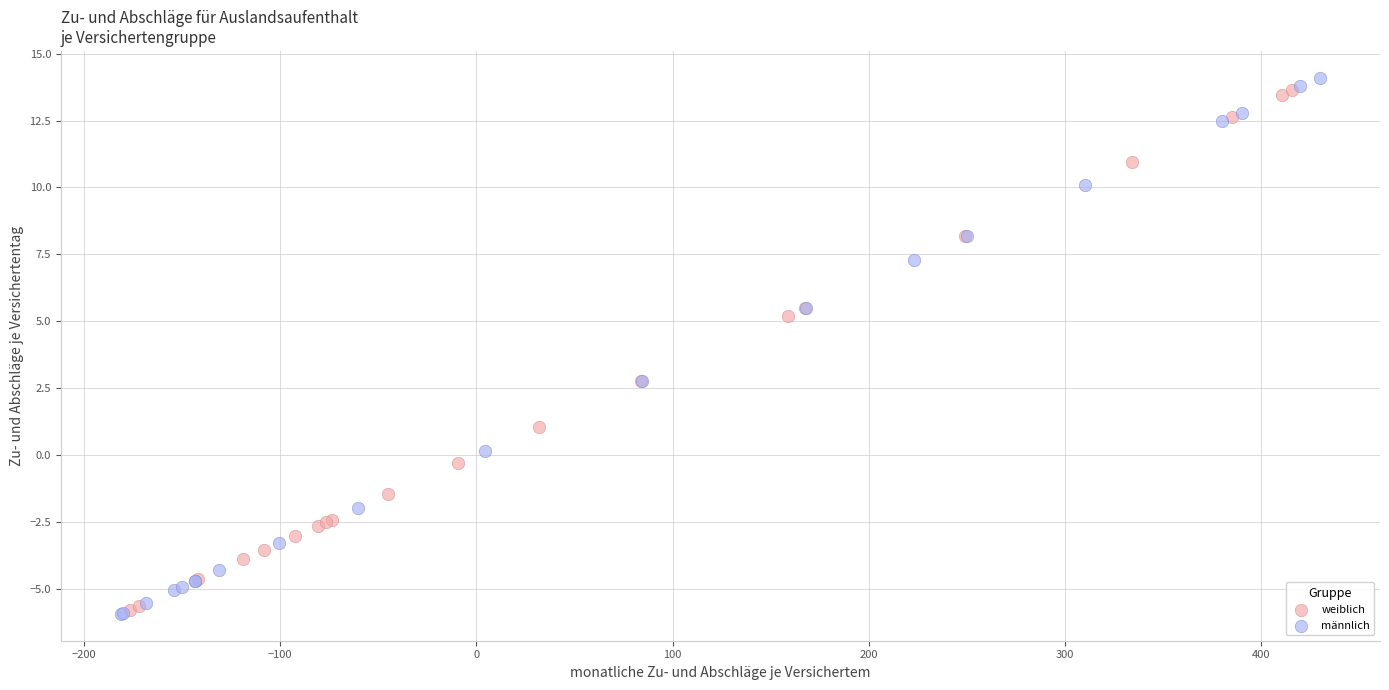

Which series reaches the maximum Y coordinate?

männlich